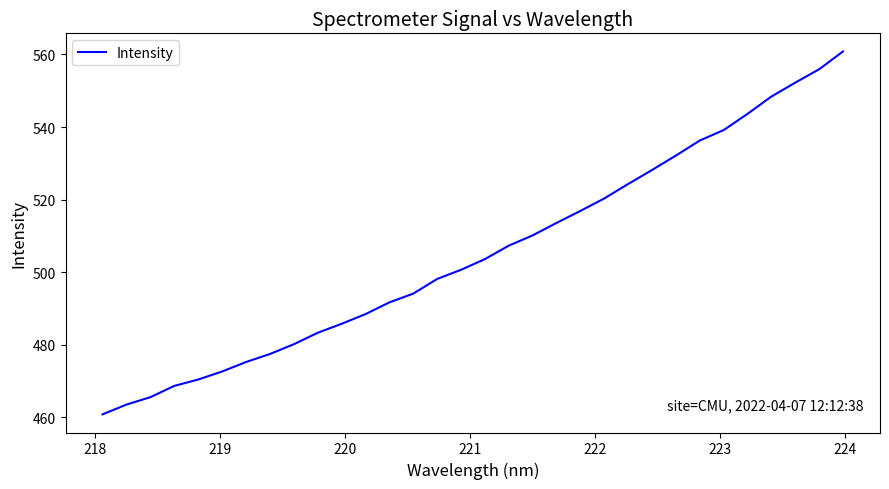

What is the smallest value displayed?

460.8